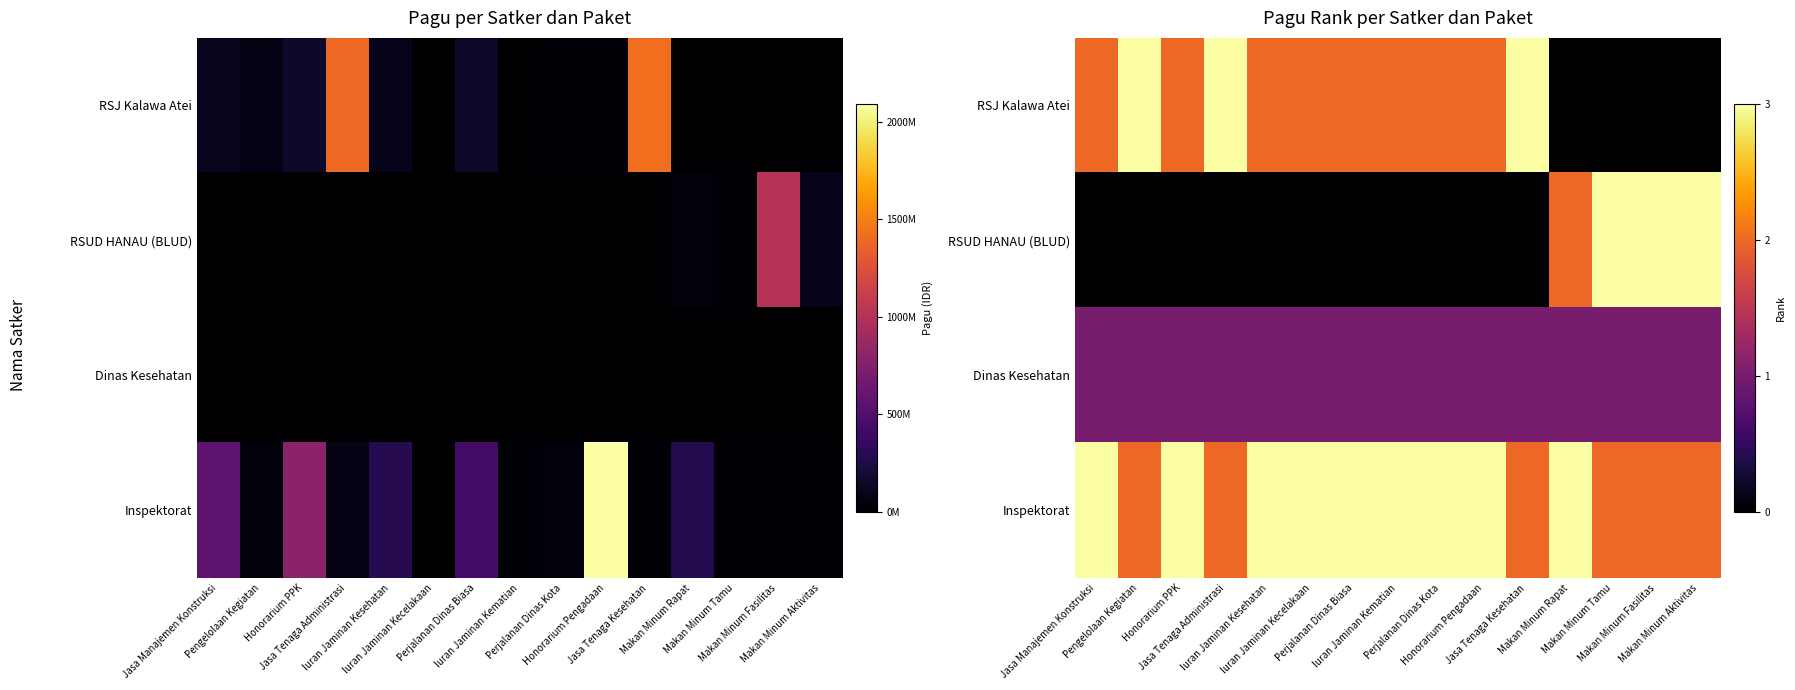

How many categories are shown in the chart?

15